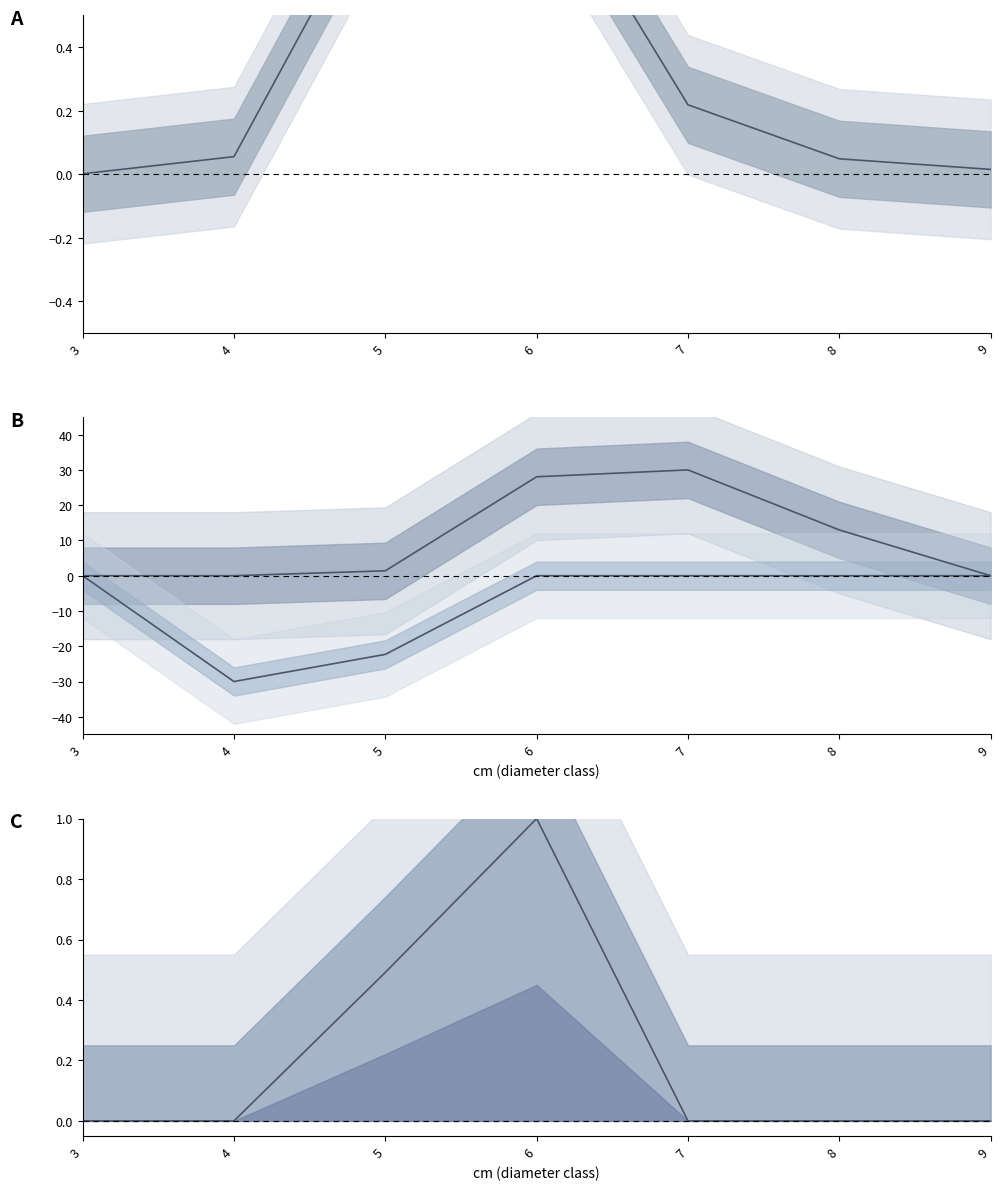

What is the sum of all SEC values?

-52.3